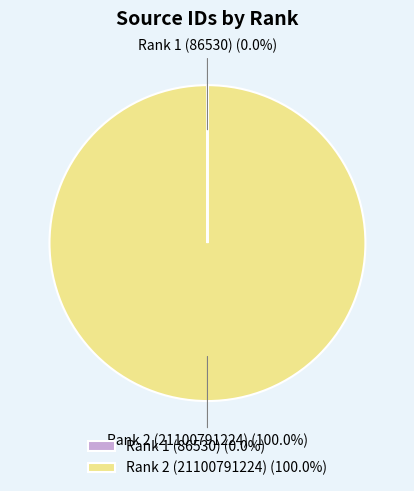

What is the largest slice in the pie chart?

Rank 2 (21100791224)